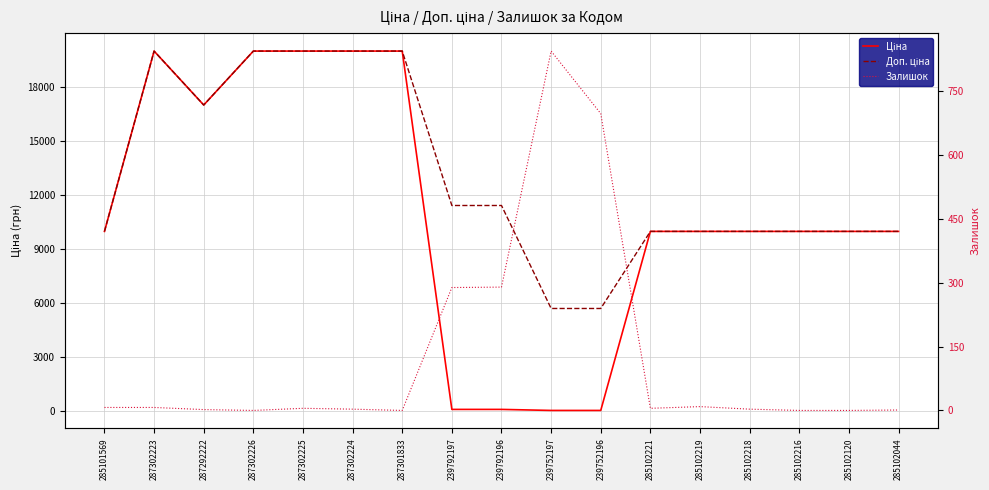

The value of Доп. ціна at 285102044 is 6247.2. True or false?

False